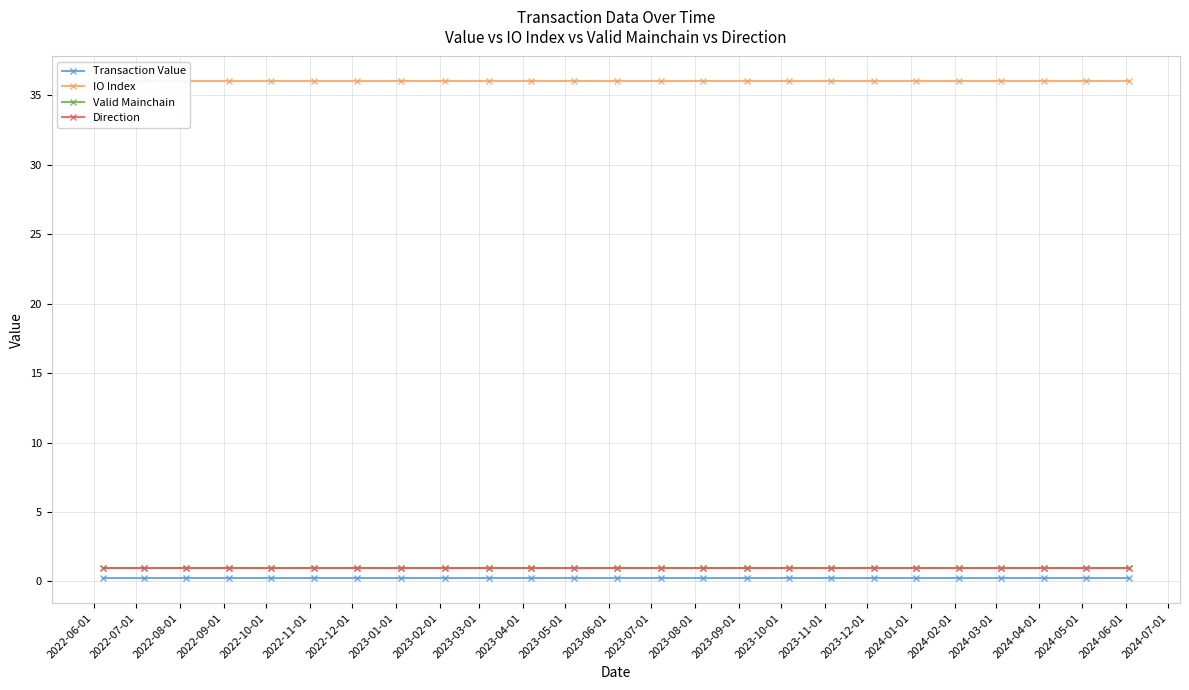

Which has a higher value, 2023-03-01 or 2024-05-01?

2023-03-01